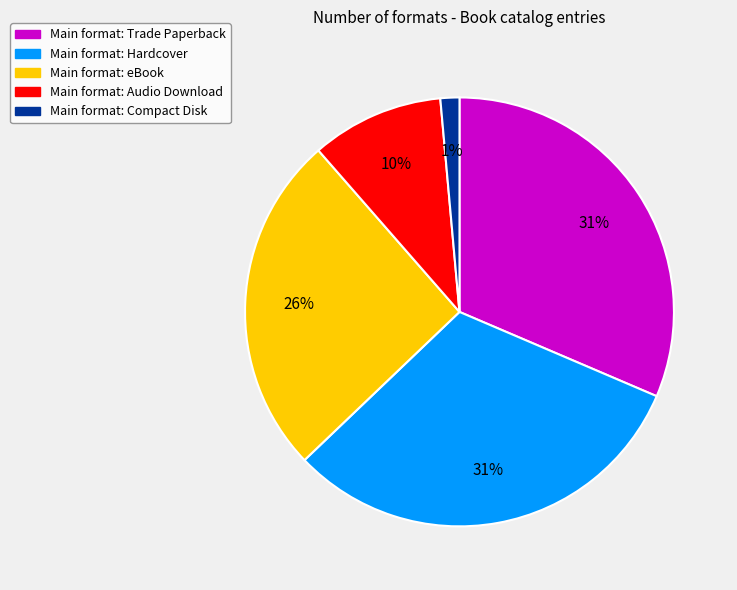

To the nearest percent, what is the difference between the largest and smallest slice percentages?

30%